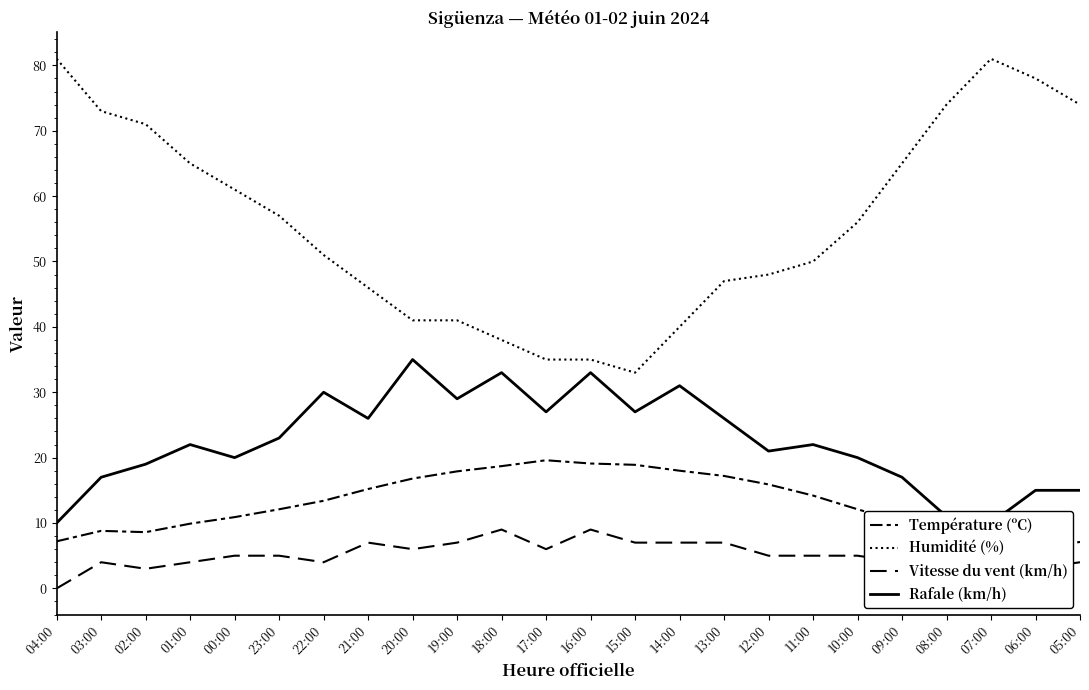

Count the number of categories in the chart.

24